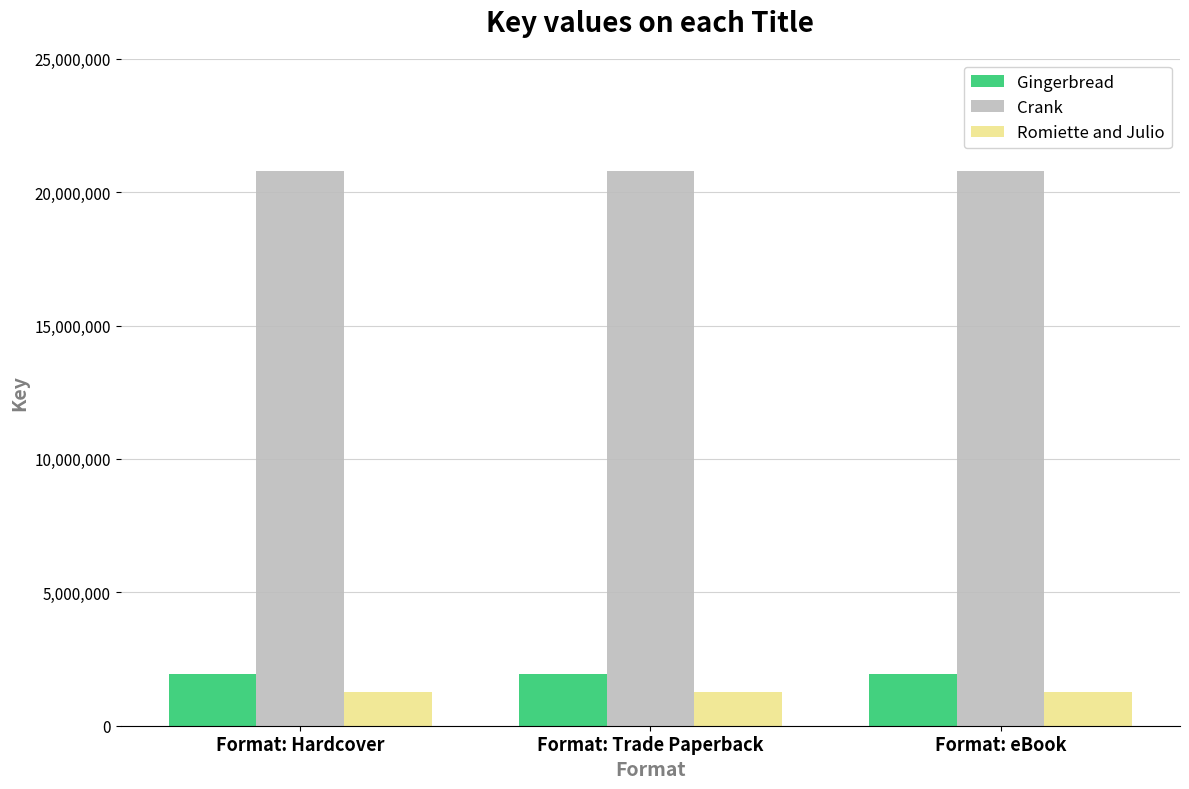

What position from the left is Format: eBook?

3